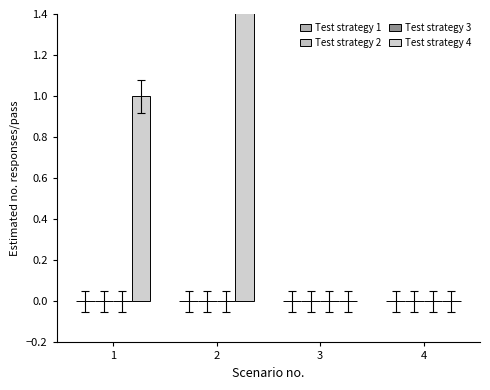

List the labels in order of Test strategy 2 value, largest first.

1, 2, 3, 4